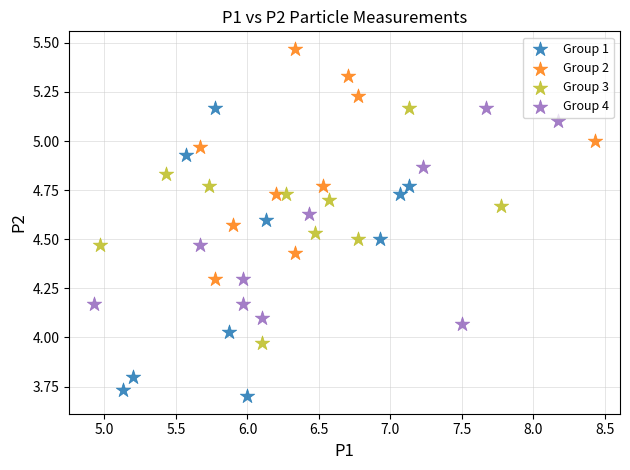

Which series has the widest spread of Y values?

Group 1